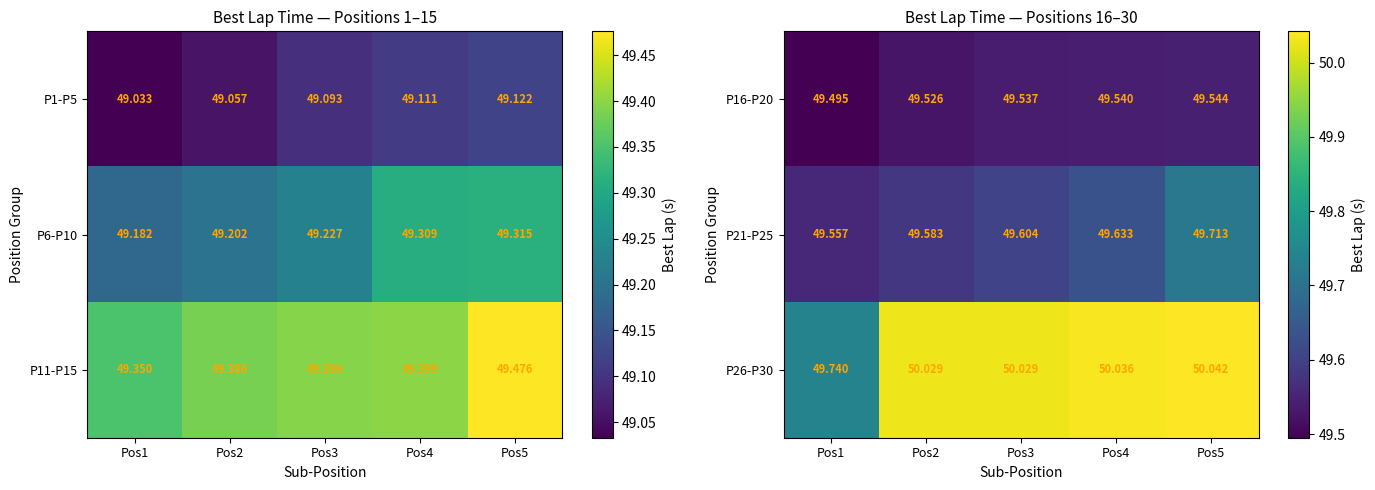

List the series in order of their overall mean, lowest first.

P16-P20, P21-P25, P26-P30